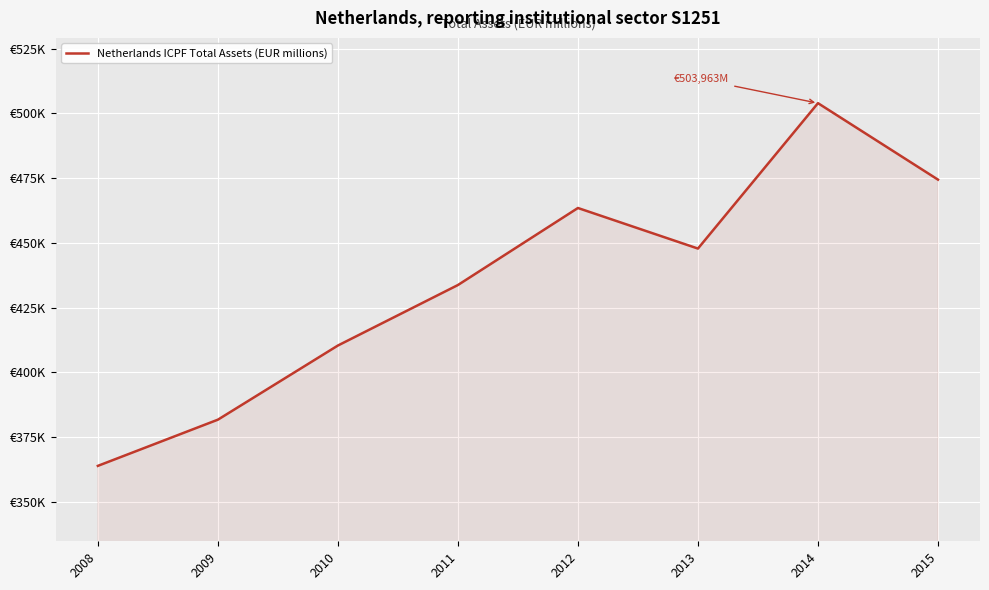

What is the change in value from 2011 to 2013?

+14078